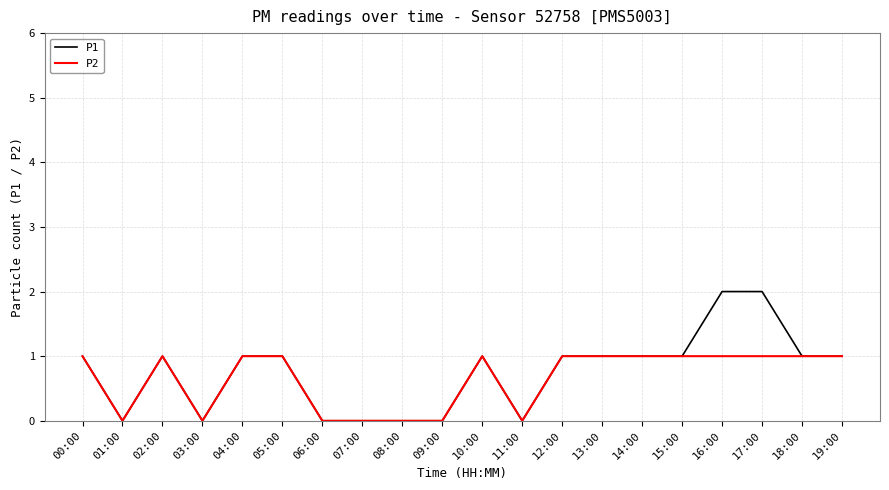

What is the total value across all series at 02:00?

2